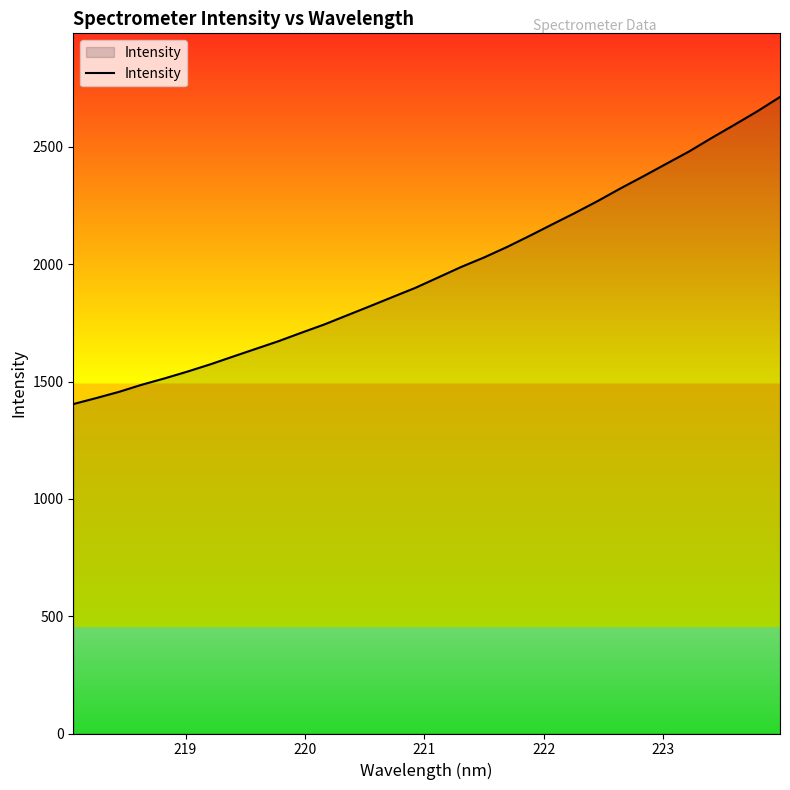

What is the average value?

1970.3